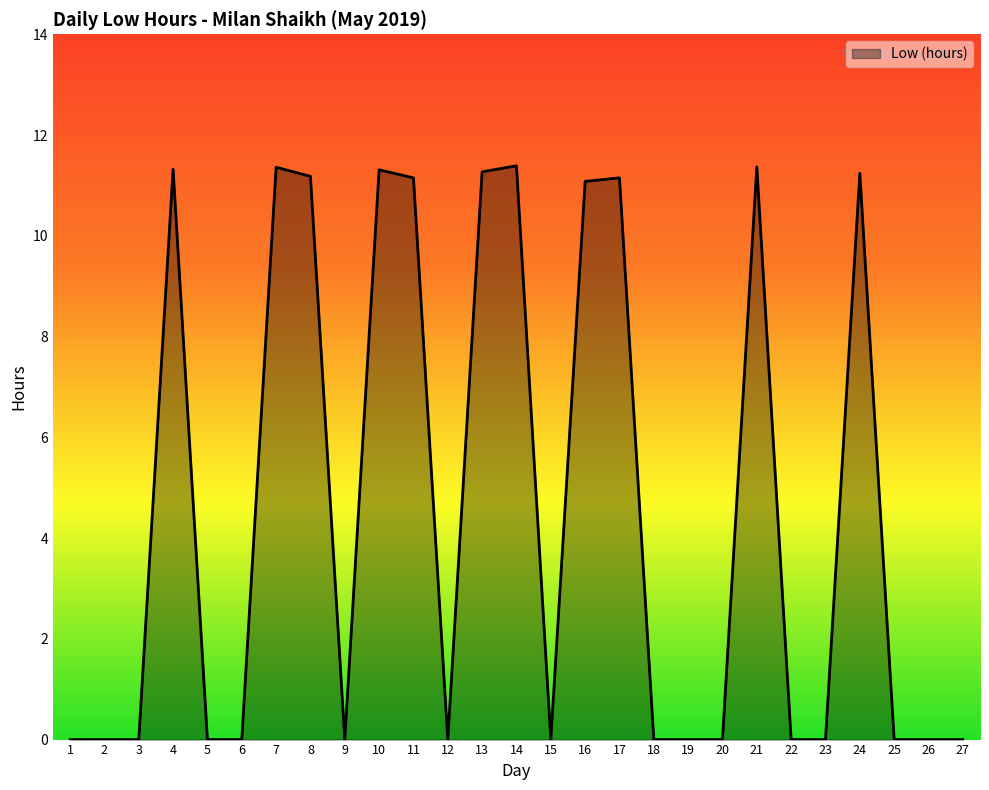

What is the change in value from 15 to 16?

+11.1